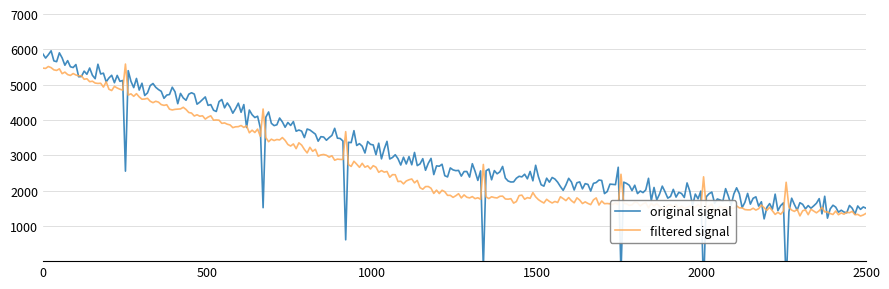

What is the average value of the original signal series?

3243